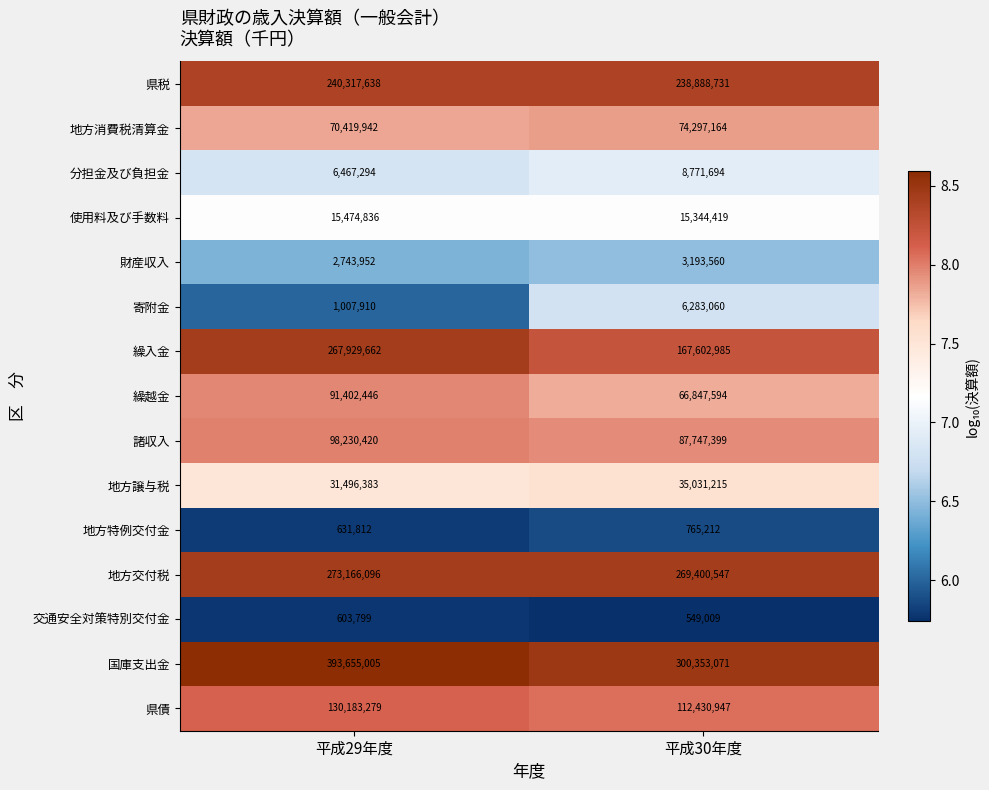

Which category has the highest value across all series?

平成29年度